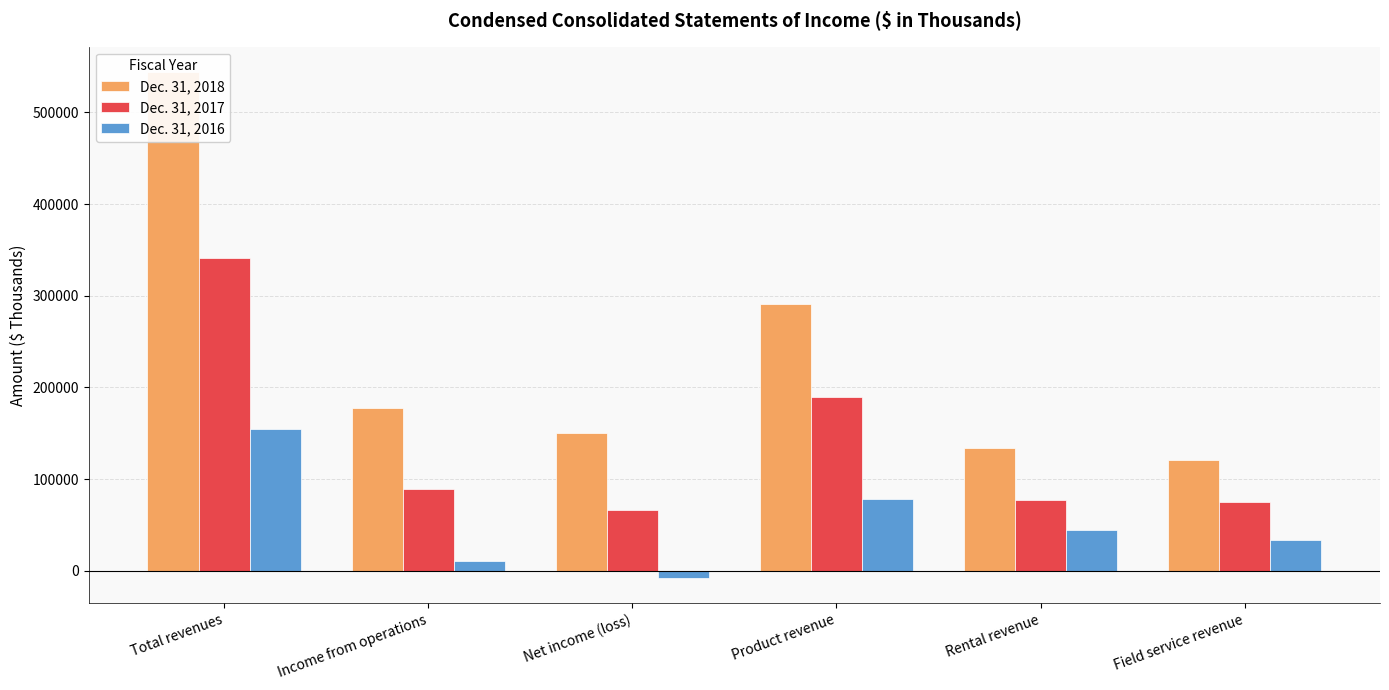

What are all the series names shown in the legend?

Dec. 31, 2018, Dec. 31, 2017, Dec. 31, 2016